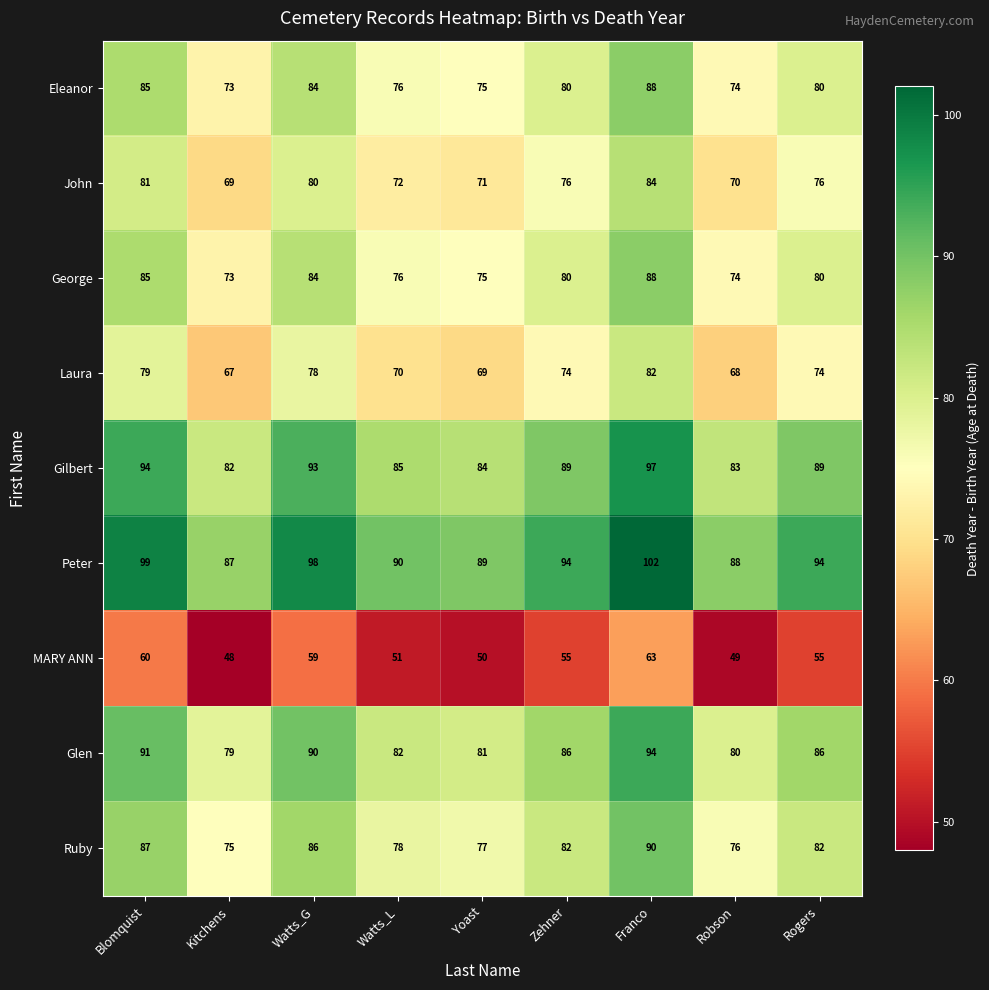

Is it true that MARY ANN equals 49 at Robson?

True